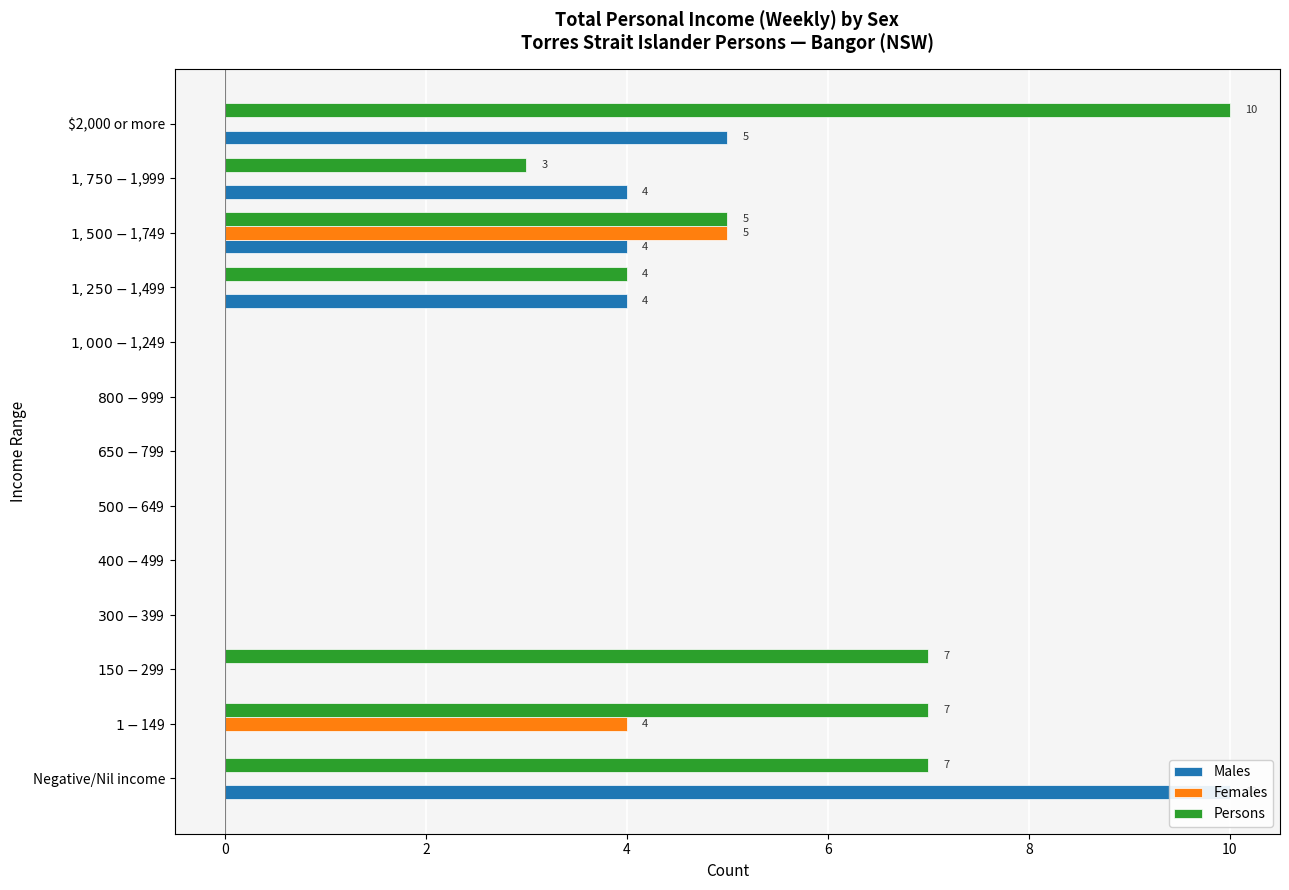

At $150-$299, list the series in order from largest to smallest.

Persons, Males, Females